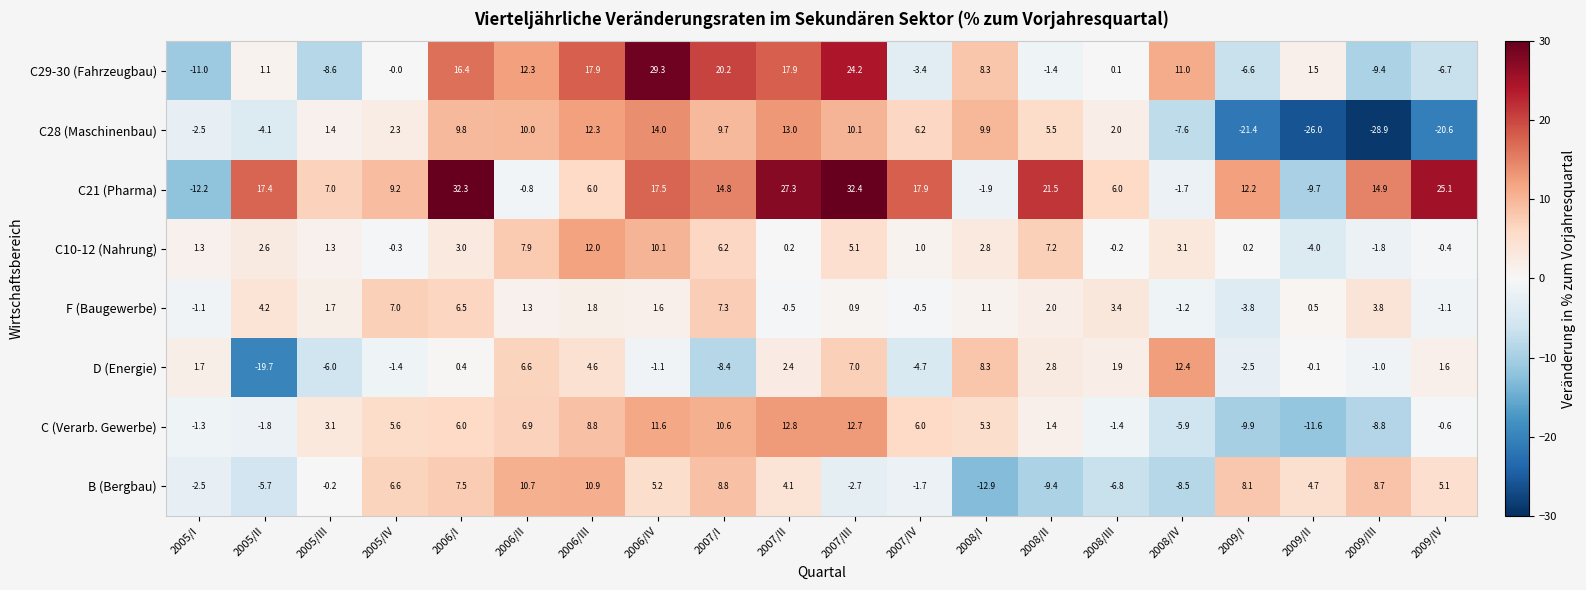

What is the sum of the C28 (Maschinenbau) values at 2005/III and 2007/III?

11.5